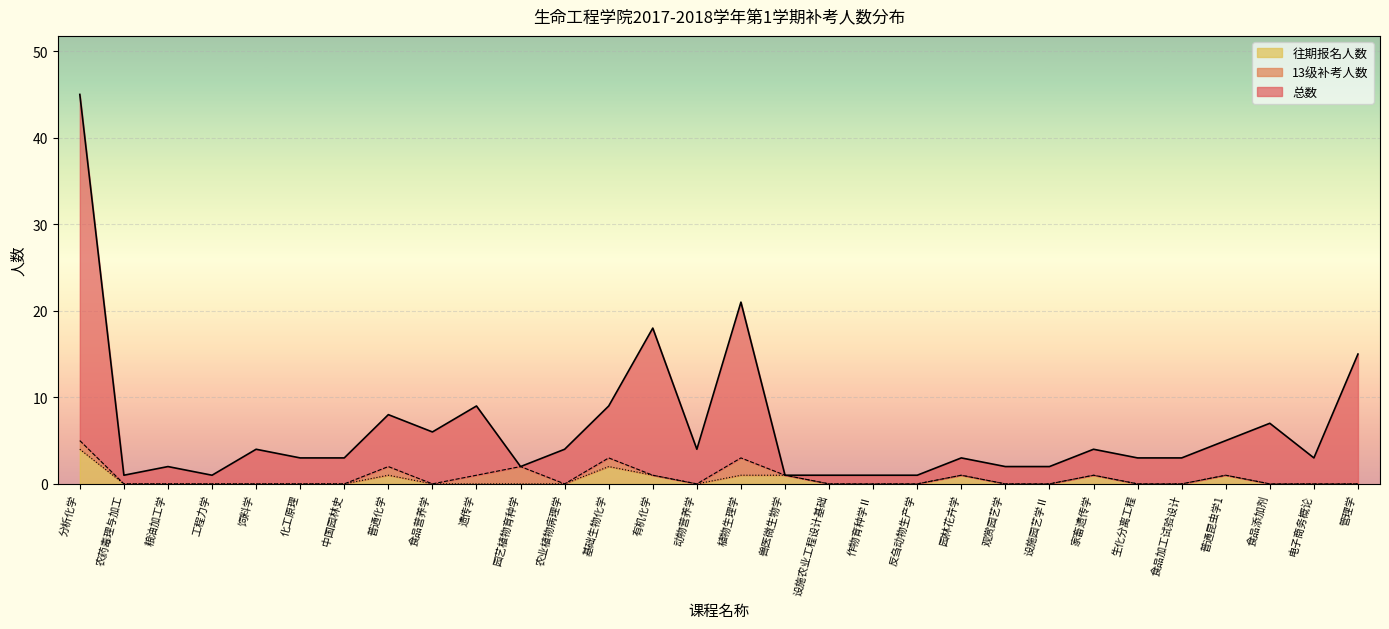

True or false: 往期报名人数 has a value of 0 at 中国园林史.

True